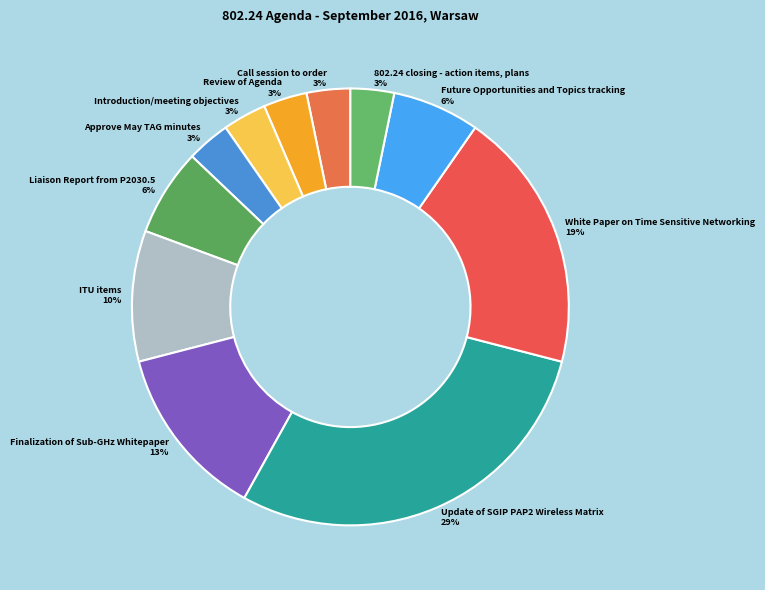

To the nearest percent, what is the difference between the 802.24 closing - action items, plans and Finalization of Sub-GHz Whitepaper slice percentages?

10%